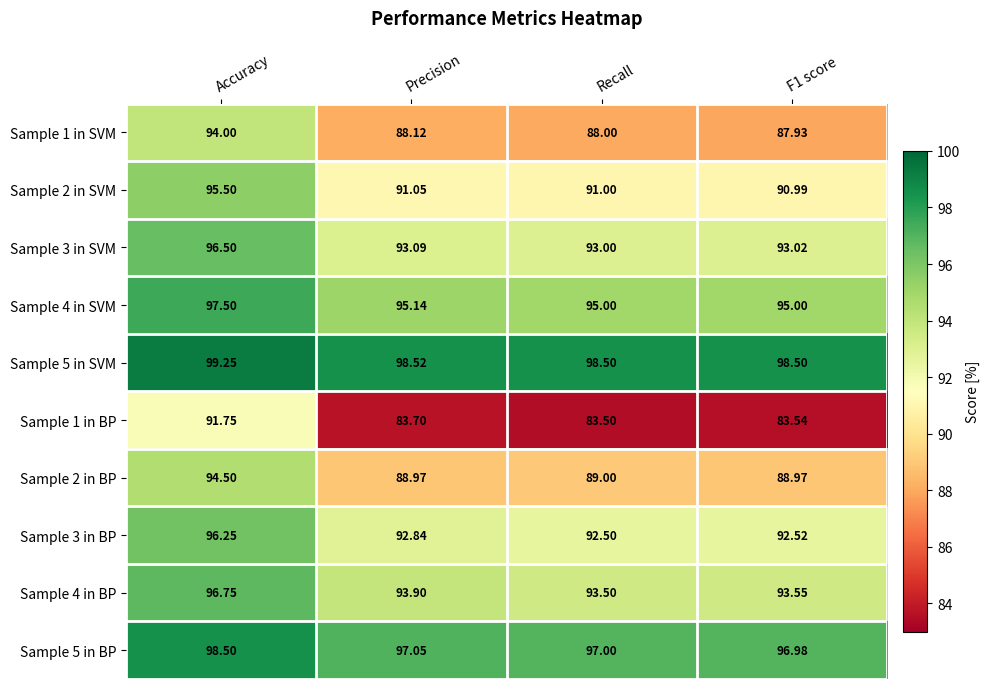

What is the total value across all series at Accuracy?

960.5